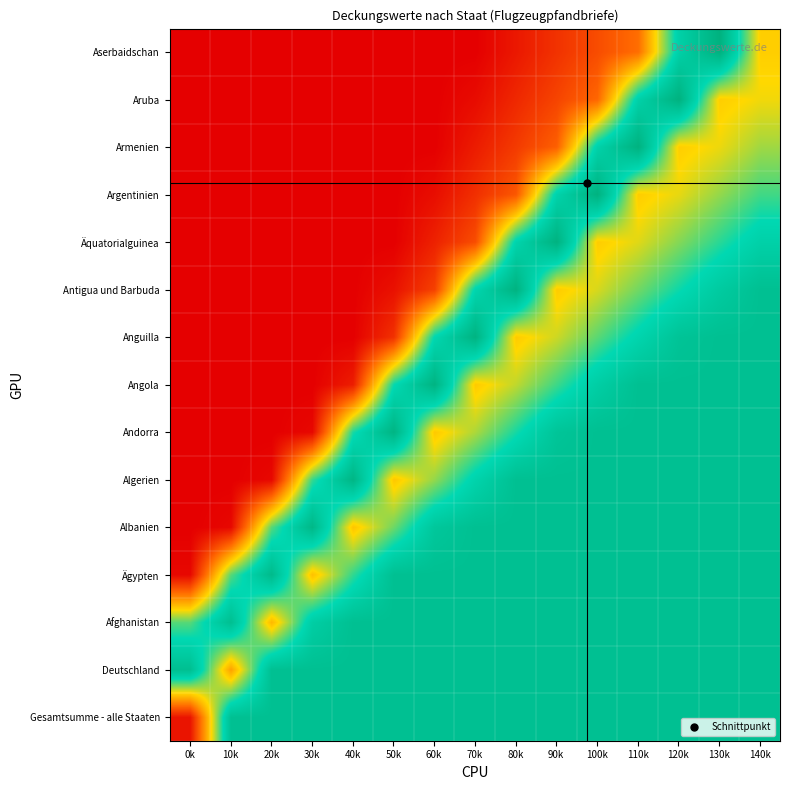

Reading right to left, transcribe all the data shown in this chart.

Gesamtsumme - alle Staaten: 140k=0.7	130k=0.7	120k=0.7	110k=0.7	100k=0.7	90k=0.7	80k=0.7	70k=0.7	60k=0.7	50k=0.7	40k=0.7	30k=0.7	20k=0.7	10k=0.7	0k=0.2
Deutschland: 140k=0.7	130k=0.7	120k=0.7	110k=0.7	100k=0.7	90k=0.7	80k=0.7	70k=0.7	60k=0.7	50k=0.7	40k=0.7	30k=0.7	20k=0.7	10k=0.4	0k=0.7
Afghanistan: 140k=0.7	130k=0.7	120k=0.7	110k=0.7	100k=0.7	90k=0.7	80k=0.7	70k=0.7	60k=0.7	50k=0.7	40k=0.7	30k=0.7	20k=0.4	10k=0.7	0k=0.6
Ägypten: 140k=0.7	130k=0.7	120k=0.7	110k=0.7	100k=0.7	90k=0.7	80k=0.7	70k=0.7	60k=0.7	50k=0.7	40k=0.6	30k=0.4	20k=0.7	10k=0.6	0k=0.2
Albanien: 140k=0.7	130k=0.7	120k=0.7	110k=0.7	100k=0.7	90k=0.7	80k=0.7	70k=0.7	60k=0.7	50k=0.6	40k=0.5	30k=0.7	20k=0.6	10k=0.2	0k=0.2
Algerien: 140k=0.7	130k=0.7	120k=0.7	110k=0.7	100k=0.7	90k=0.7	80k=0.7	70k=0.6	60k=0.5	50k=0.5	40k=0.7	30k=0.6	20k=0.2	10k=0.2	0k=0.2
Andorra: 140k=0.7	130k=0.7	120k=0.7	110k=0.7	100k=0.7	90k=0.7	80k=0.6	70k=0.5	60k=0.5	50k=0.7	40k=0.6	30k=0.2	20k=0.2	10k=0.2	0k=0.2
Angola: 140k=0.7	130k=0.7	120k=0.7	110k=0.7	100k=0.7	90k=0.6	80k=0.5	70k=0.5	60k=0.7	50k=0.6	40k=0.2	30k=0.2	20k=0.2	10k=0.2	0k=0.2
Anguilla: 140k=0.7	130k=0.7	120k=0.7	110k=0.6	100k=0.6	90k=0.5	80k=0.5	70k=0.7	60k=0.6	50k=0.3	40k=0.2	30k=0.2	20k=0.2	10k=0.2	0k=0.2
Antigua und Barbuda: 140k=0.7	130k=0.7	120k=0.6	110k=0.6	100k=0.5	90k=0.5	80k=0.7	70k=0.6	60k=0.3	50k=0.2	40k=0.2	30k=0.2	20k=0.2	10k=0.2	0k=0.2
Äquatorialguinea: 140k=0.6	130k=0.6	120k=0.5	110k=0.5	100k=0.5	90k=0.7	80k=0.6	70k=0.3	60k=0.2	50k=0.2	40k=0.2	30k=0.2	20k=0.2	10k=0.2	0k=0.2
Argentinien: 140k=0.6	130k=0.5	120k=0.5	110k=0.5	100k=0.7	90k=0.6	80k=0.3	70k=0.3	60k=0.2	50k=0.2	40k=0.2	30k=0.2	20k=0.2	10k=0.2	0k=0.2
Armenien: 140k=0.5	130k=0.5	120k=0.5	110k=0.7	100k=0.6	90k=0.3	80k=0.3	70k=0.2	60k=0.2	50k=0.2	40k=0.2	30k=0.2	20k=0.2	10k=0.2	0k=0.2
Aruba: 140k=0.5	130k=0.5	120k=0.8	110k=0.6	100k=0.3	90k=0.3	80k=0.3	70k=0.2	60k=0.2	50k=0.2	40k=0.2	30k=0.2	20k=0.2	10k=0.2	0k=0.2
Aserbaidschan: 140k=0.5	130k=0.8	120k=0.6	110k=0.3	100k=0.3	90k=0.3	80k=0.2	70k=0.2	60k=0.2	50k=0.2	40k=0.2	30k=0.2	20k=0.2	10k=0.2	0k=0.2